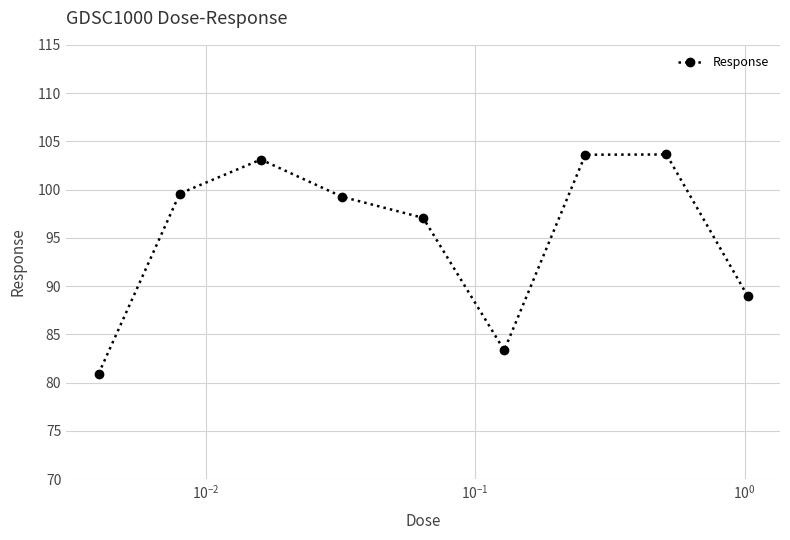

How many interior local valleys (lower than both neighbors) does the data have?

1